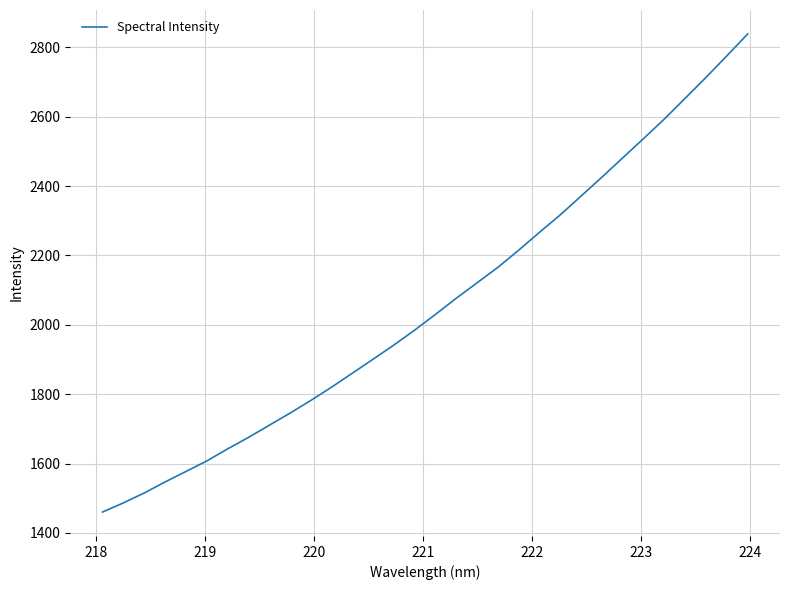

What is the maximum value shown in the chart?

2838.8